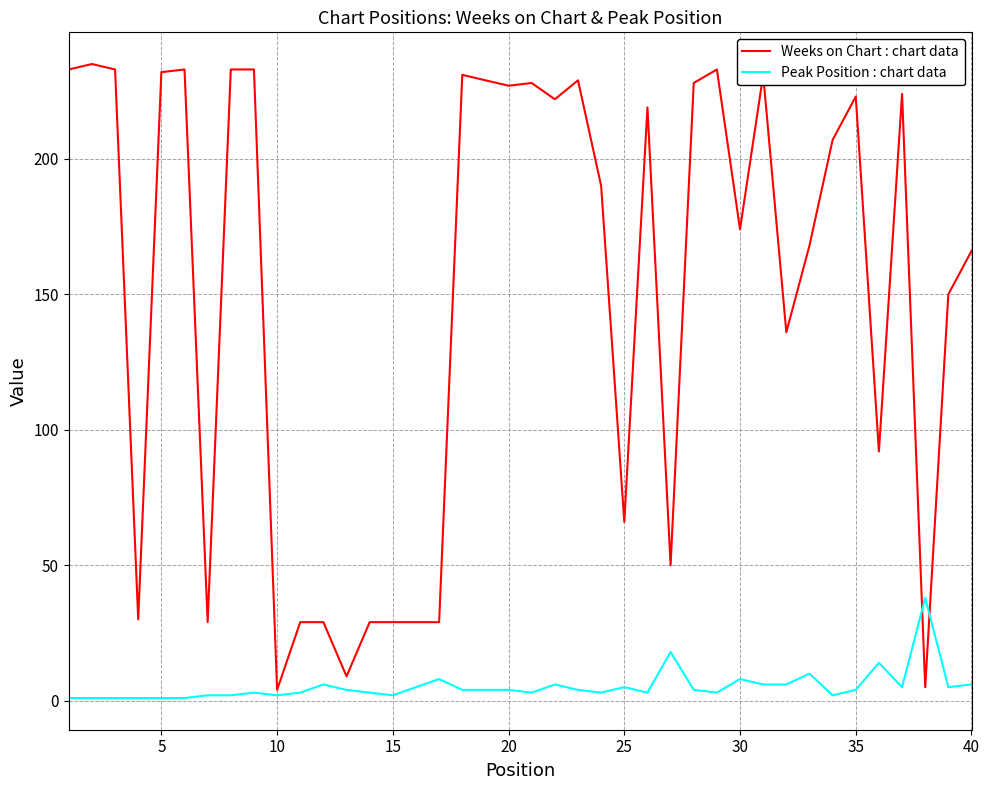

Does the chart display data point markers on the line(s)?

No